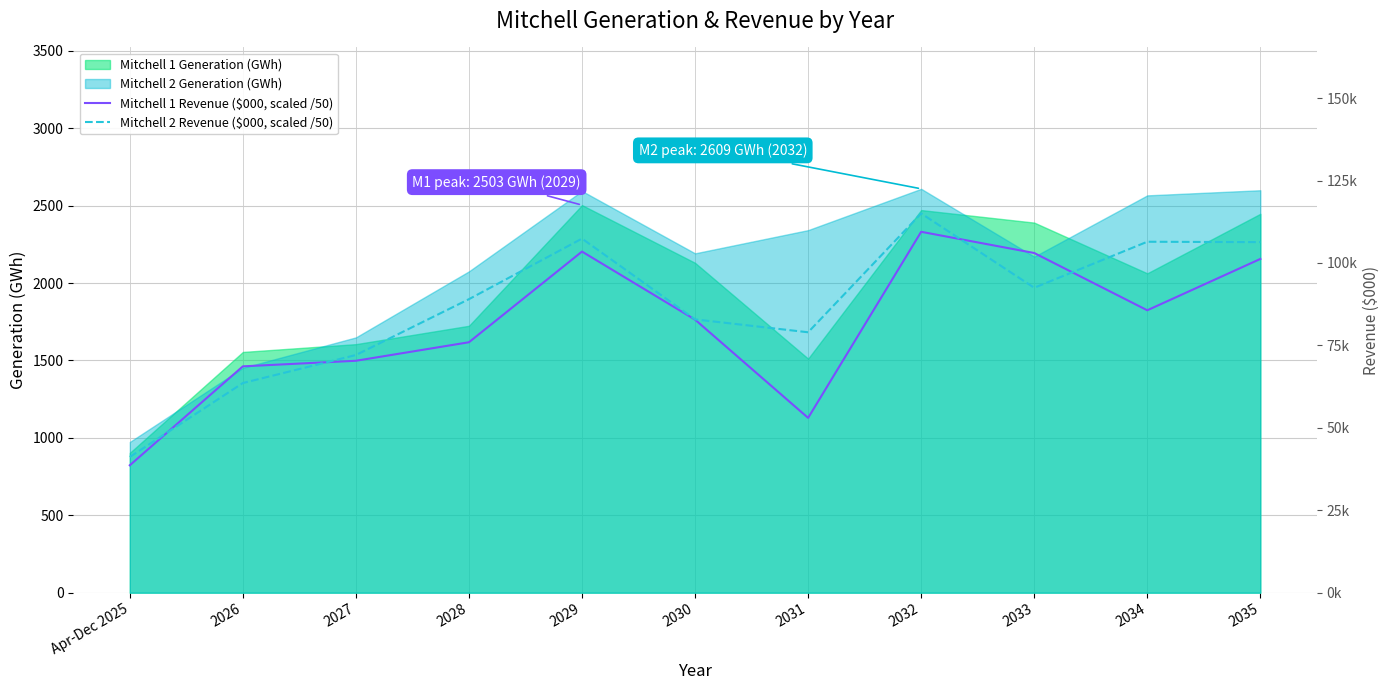

What is the value of the Mitchell 2 Revenue ($000, scaled /50) point at the 1st from the left?

876.7